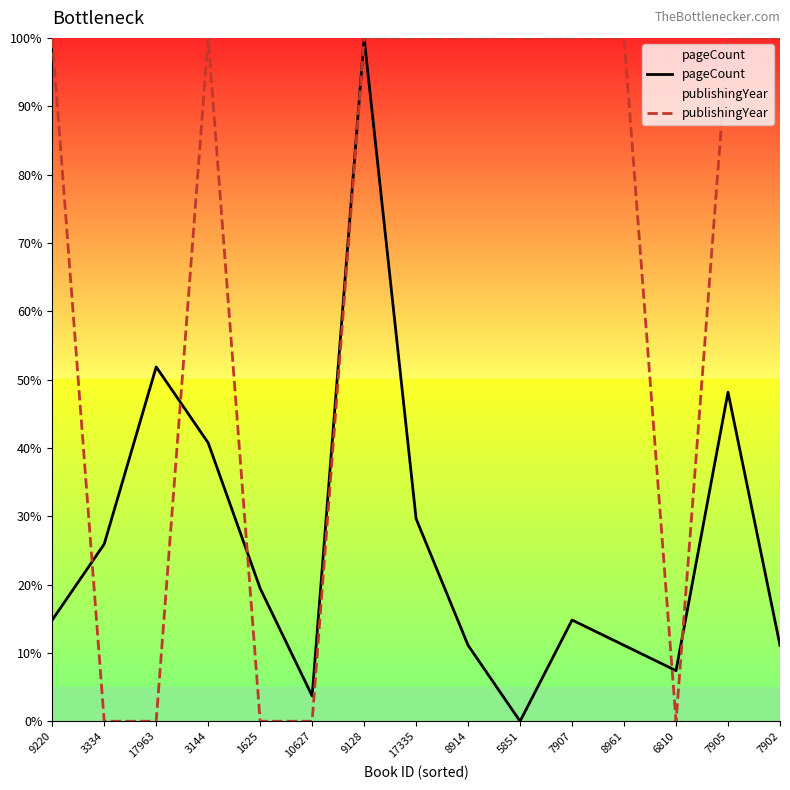

What are all the series names shown in the legend?

pageCount, publishingYear